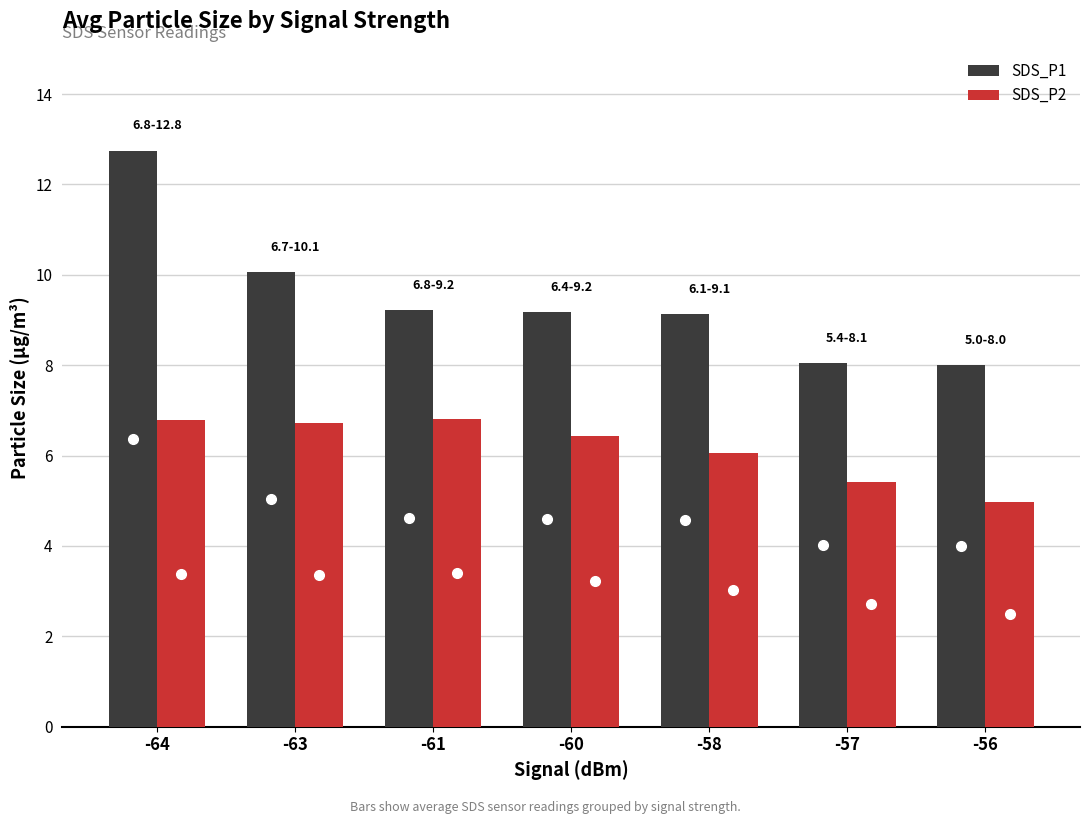

At which category is the sum across all series the highest?

-64